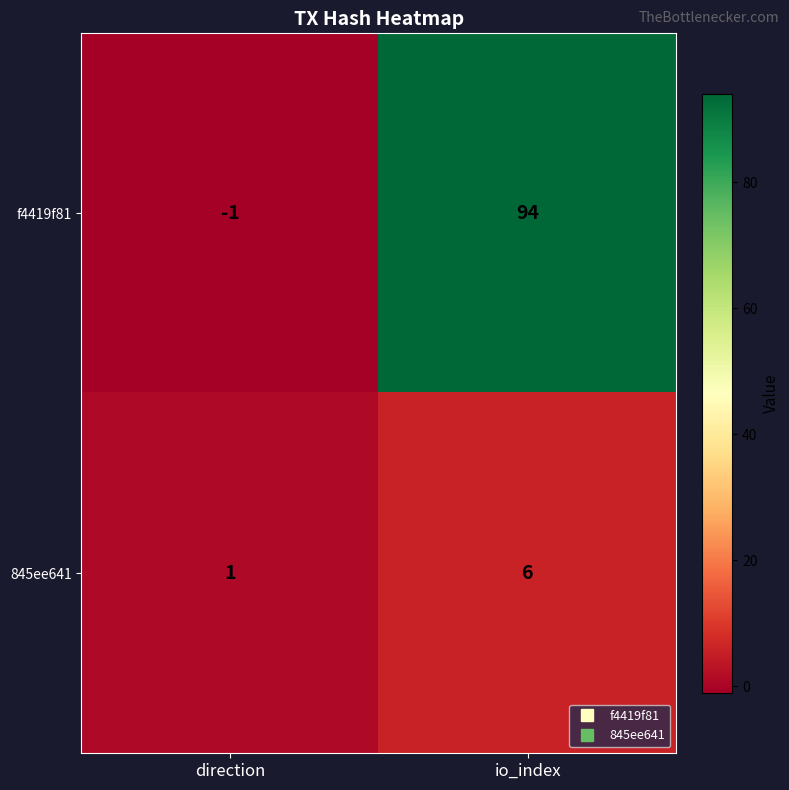

At which category does the chart reach its peak across all series?

io_index